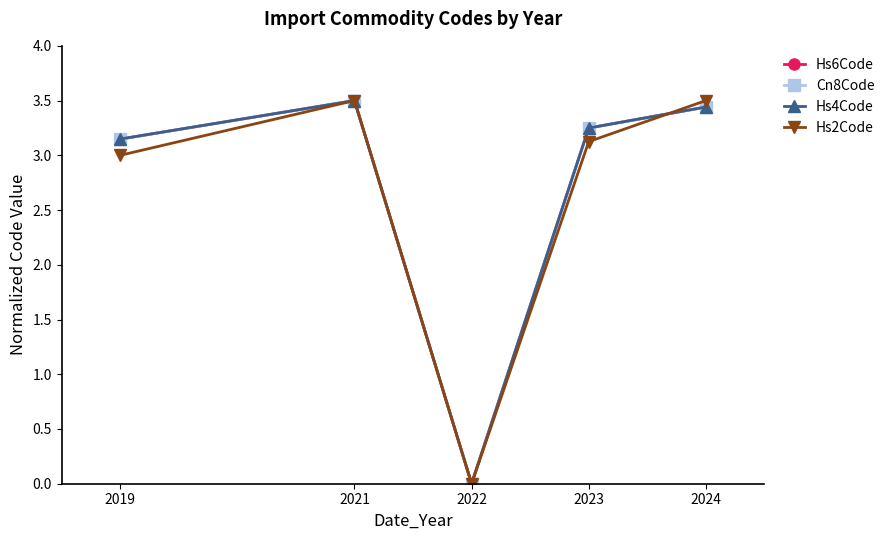

In Cn8Code, how many points are lower than both neighbors (excluding endpoints)?

1